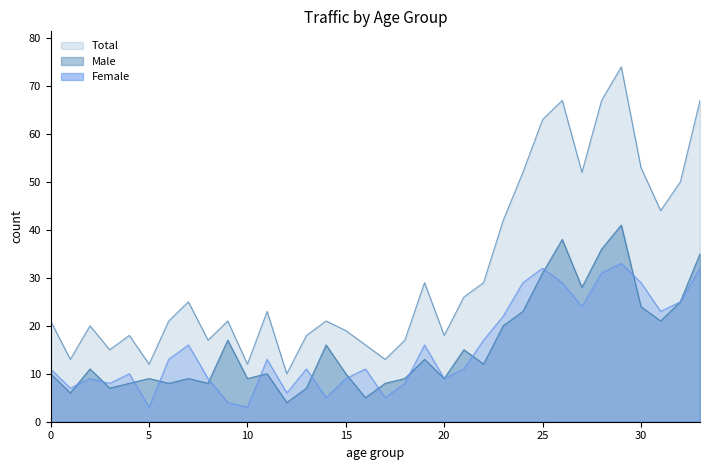

What is the difference between the maximum and second lowest values in the Total series?

62